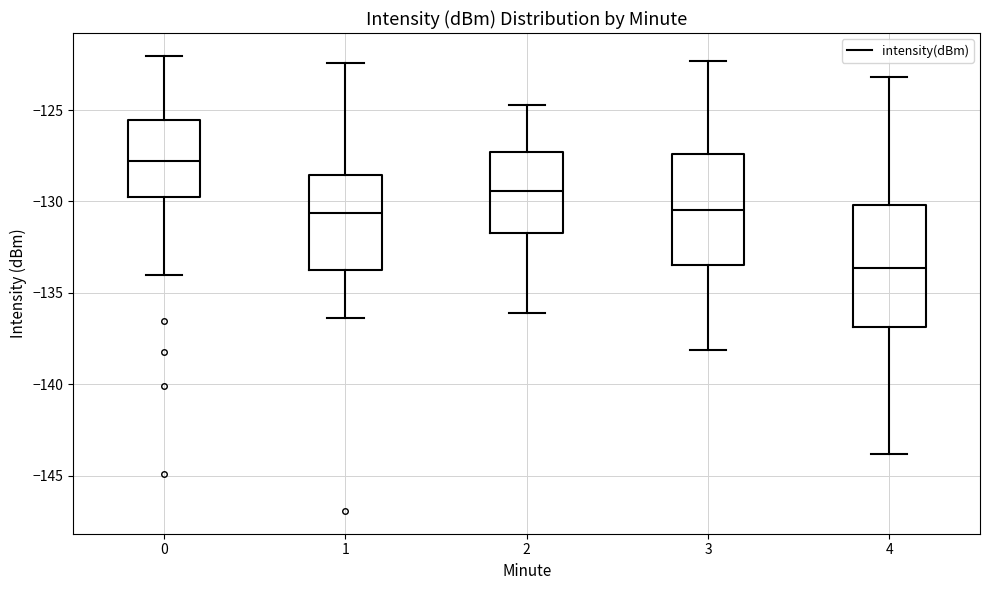

Which box is the tallest, from its lower edge to its upper edge?

4